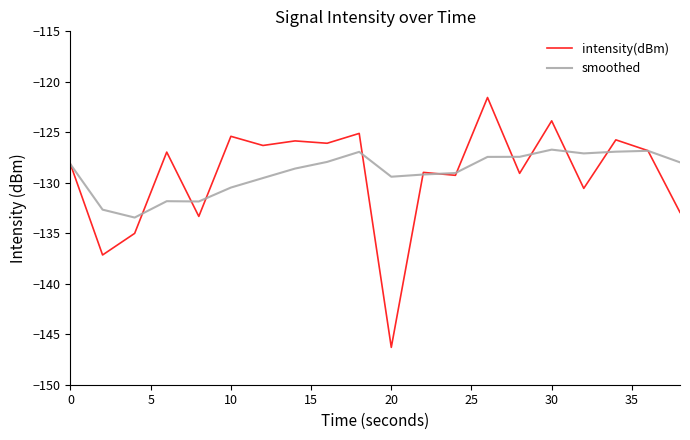

Which series ends up on top after the final intersection of smoothed and intensity(dBm)?

smoothed